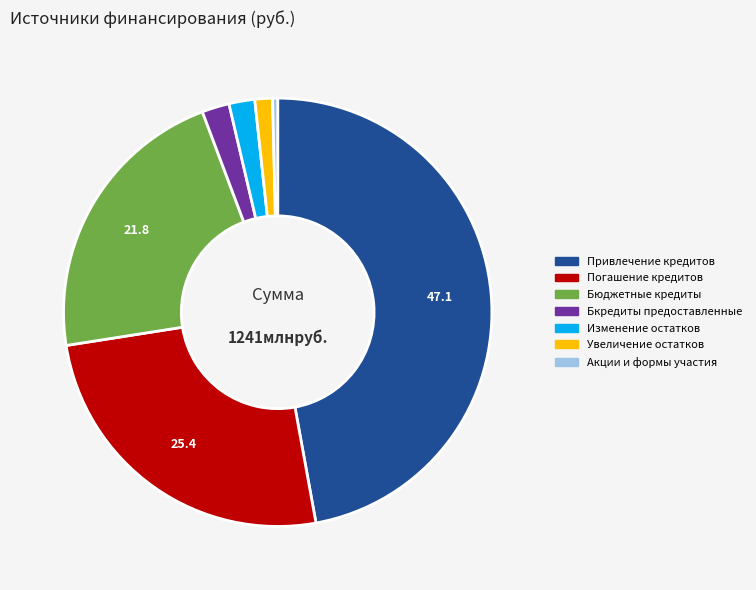

True or false: Погашение кредитов accounts for 39% of the total.

False